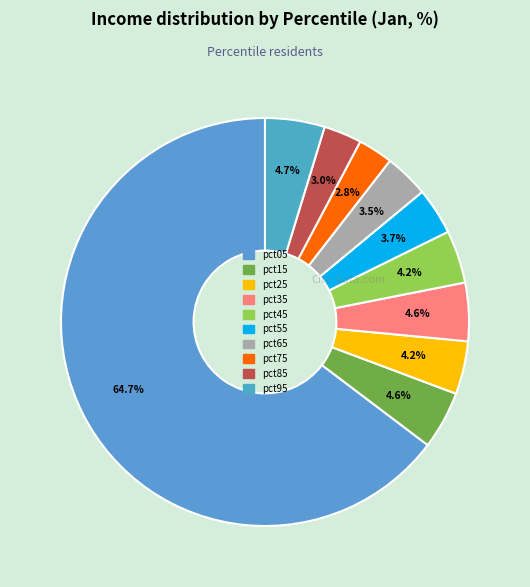

How many slices are in this pie chart?

10